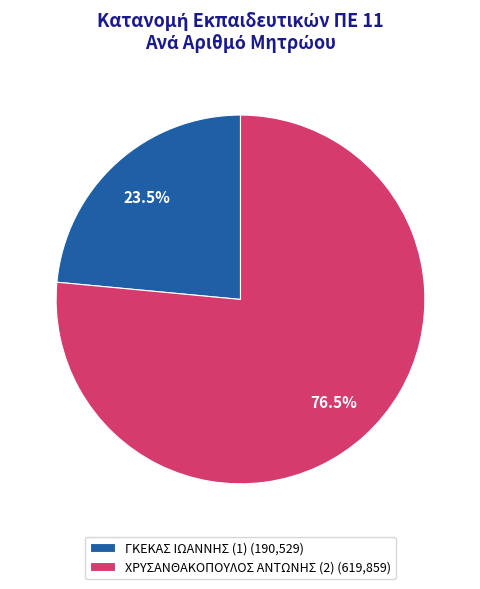

Approximately how many times larger is the value at ΧΡΥΣΑΝΘΑΚΟΠΟΥΛΟΣ ΑΝΤΩΝΗΣ (2) compared to ΓΚΕΚΑΣ ΙΩΑΝΝΗΣ (1)?

3.3